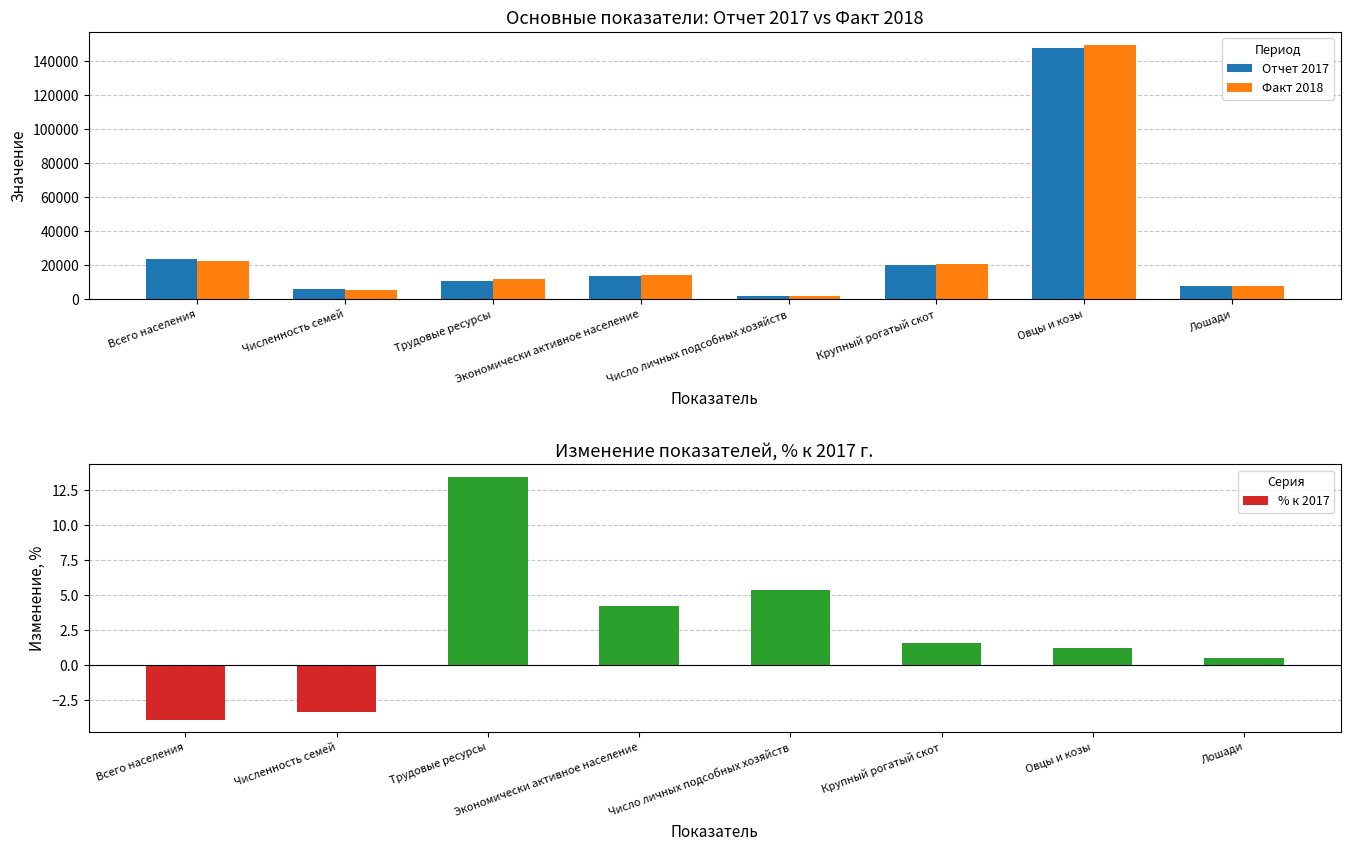

Which series has the widest spread of values?

Факт 2018